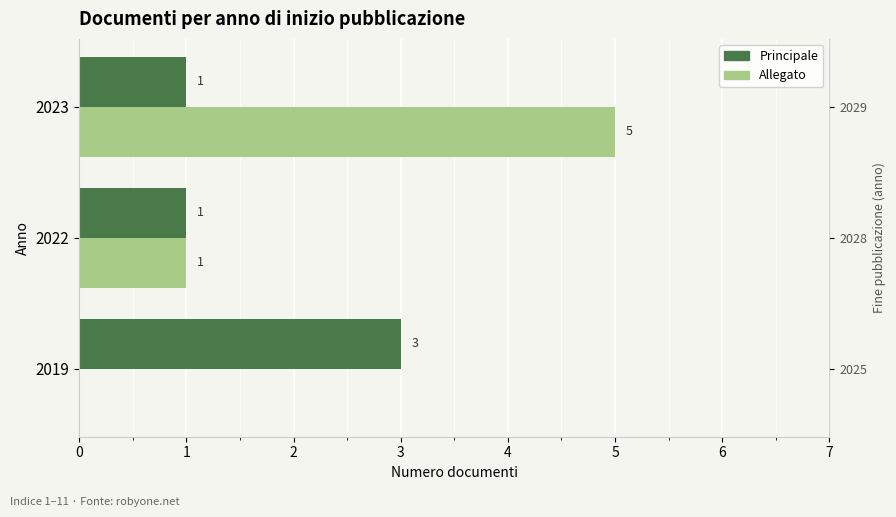

Which series has the largest total across all categories?

Allegato